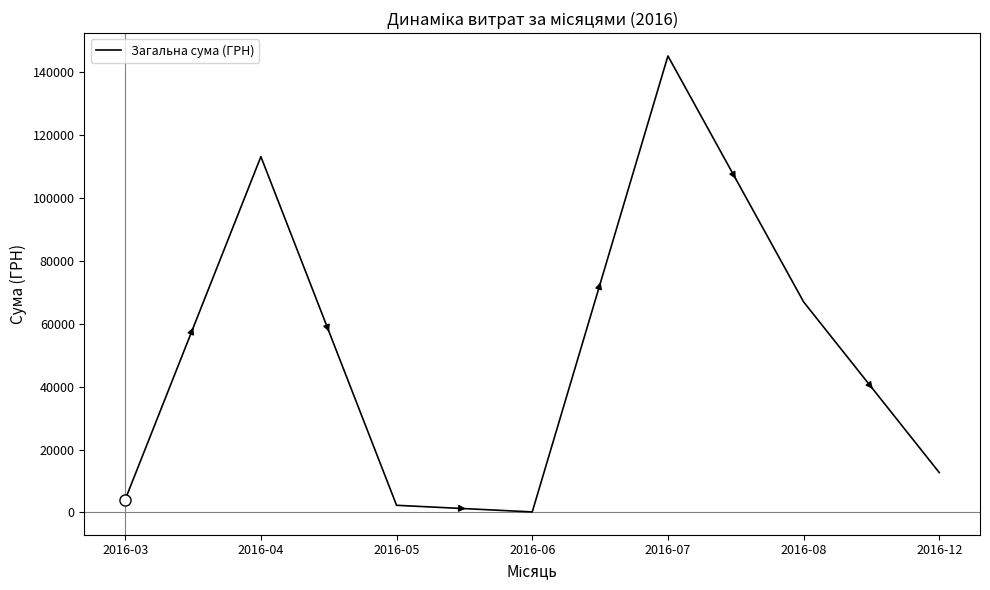

How many lines are shown in the chart?

1